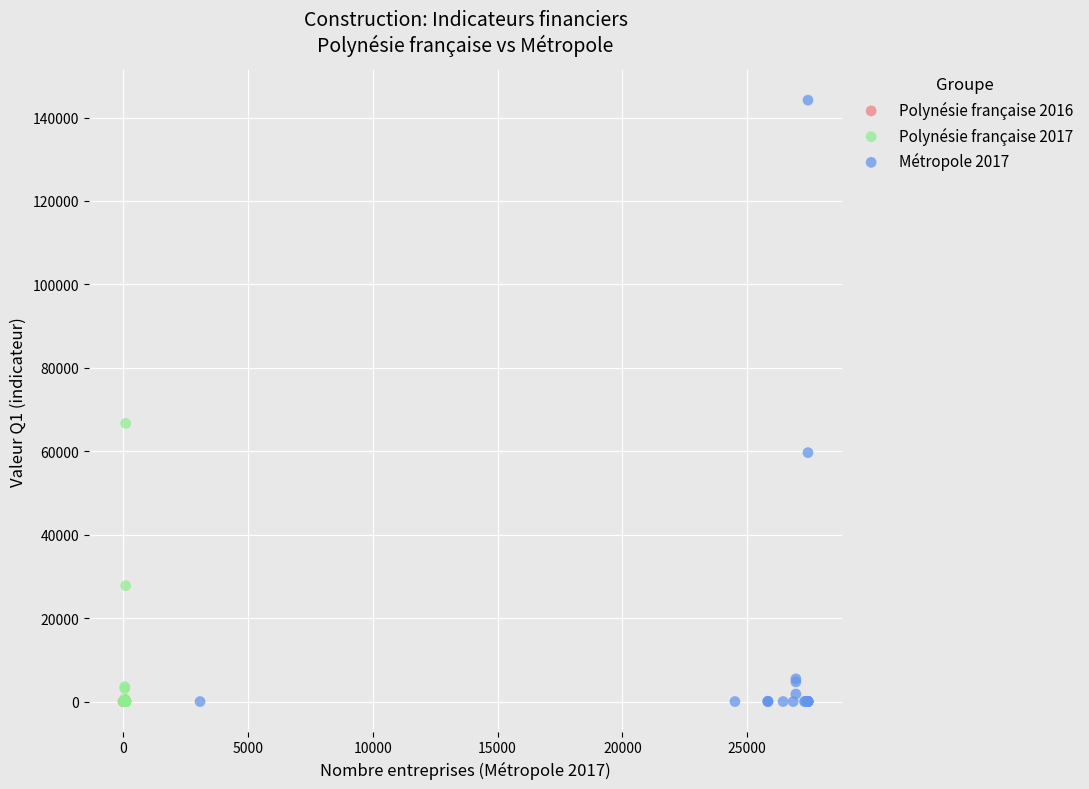

Which series has the largest Y range (max minus min)?

Métropole 2017